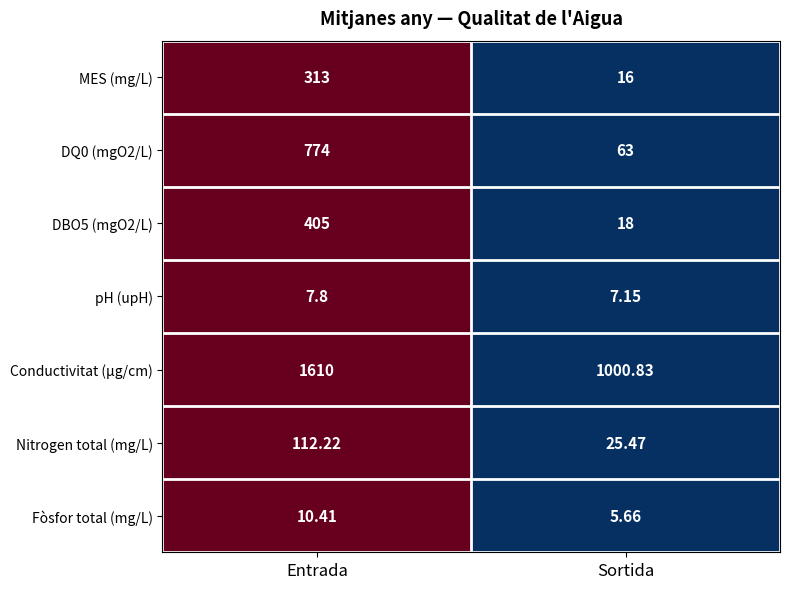

At which category is the sum across all series the highest?

Entrada